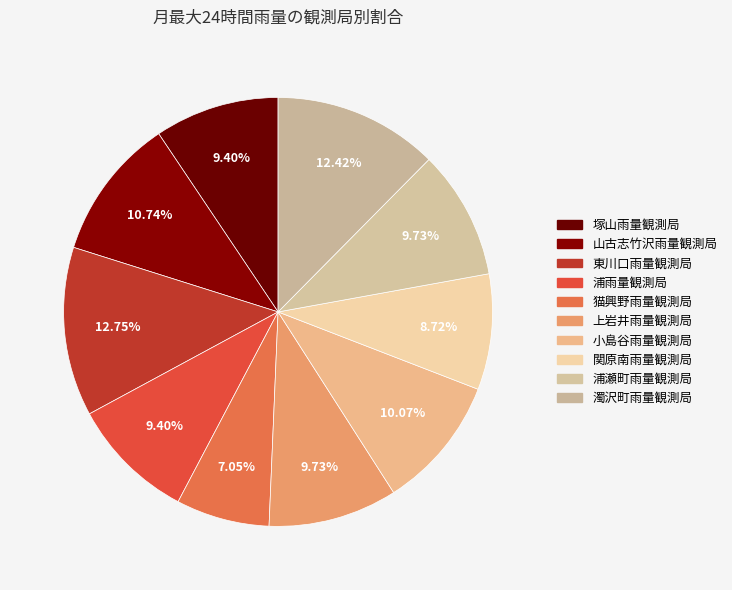

Count the number of slices in the pie.

10